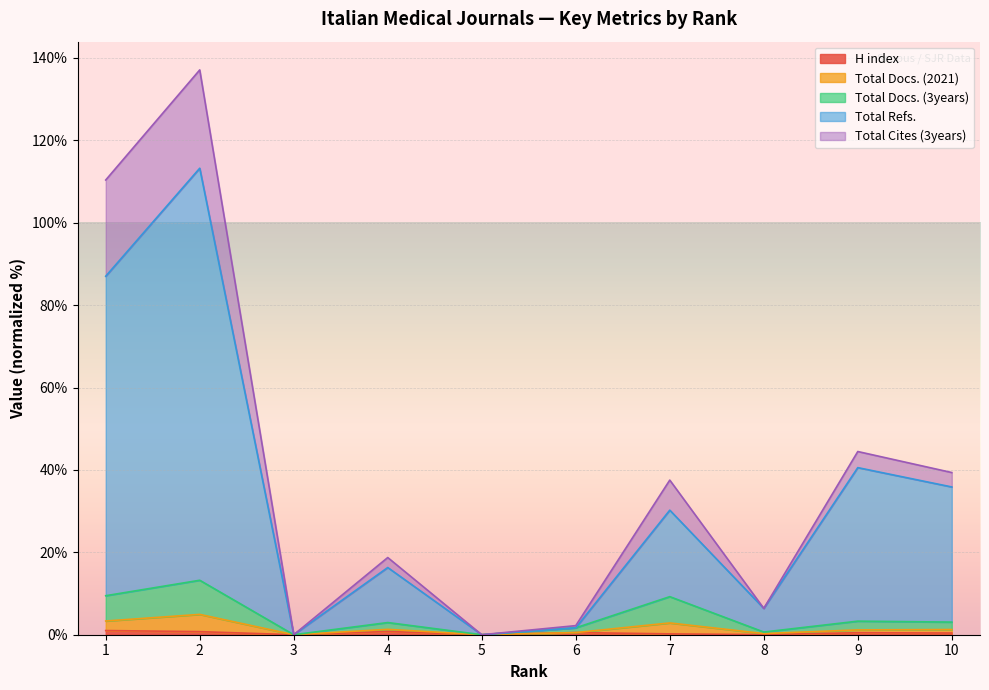

Which series has the largest range (max minus min)?

Total Refs.